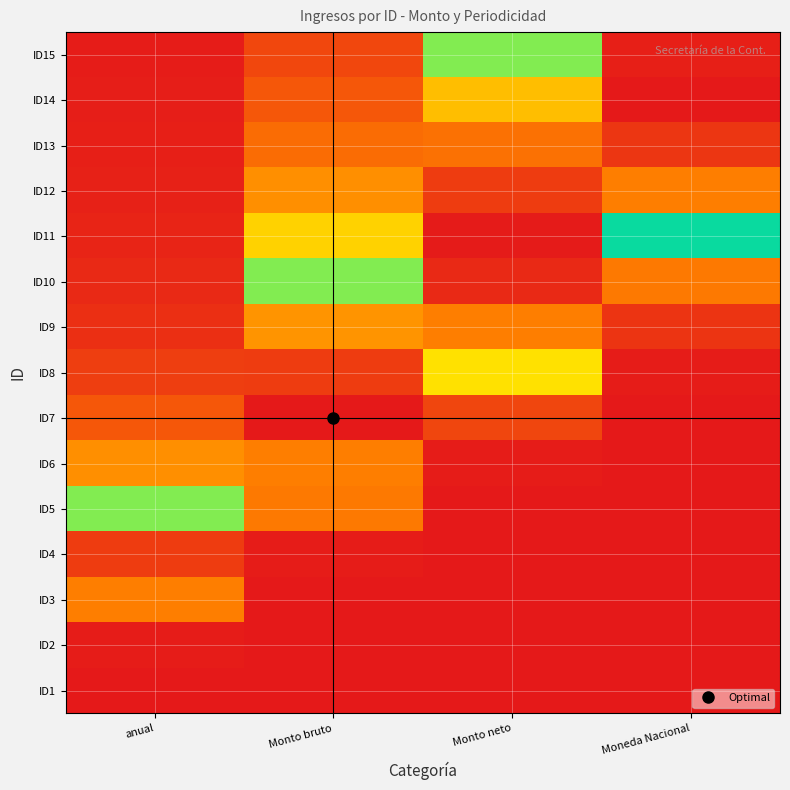

At Moneda Nacional, list the series in order from smallest to largest.

ID1, ID2, ID3, ID4, ID5, ID6, ID7, ID8, ID9, ID10, ID11, ID12, ID13, ID15, ID14